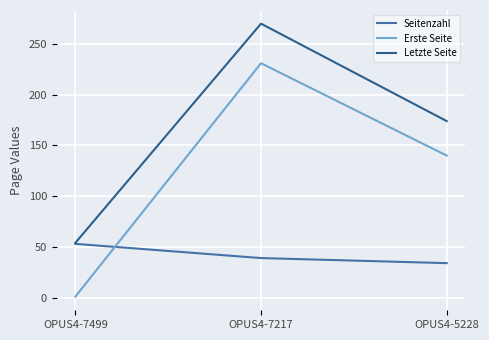

Which series has the largest range (max minus min)?

Erste Seite